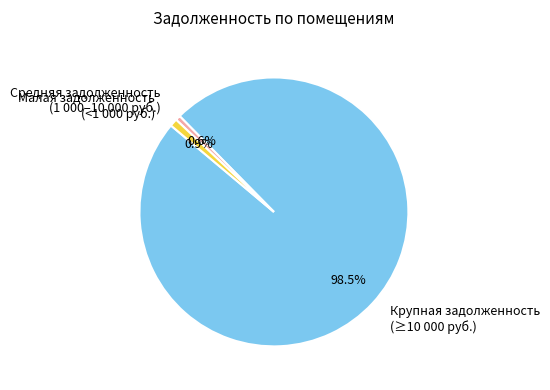

Which slice is the largest?

Крупная задолженность (≥10 000 руб.)